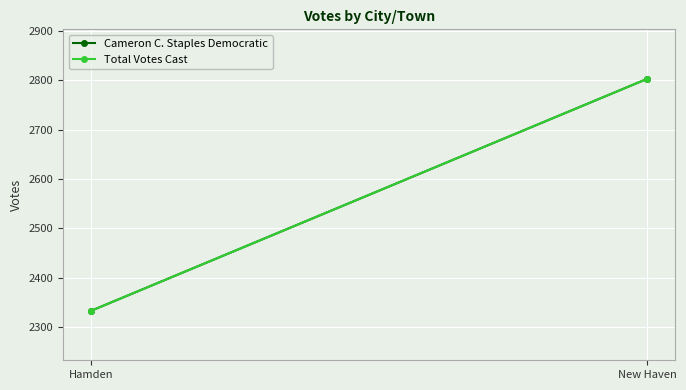

Which category has the lowest value in the Total Votes Cast series?

Hamden